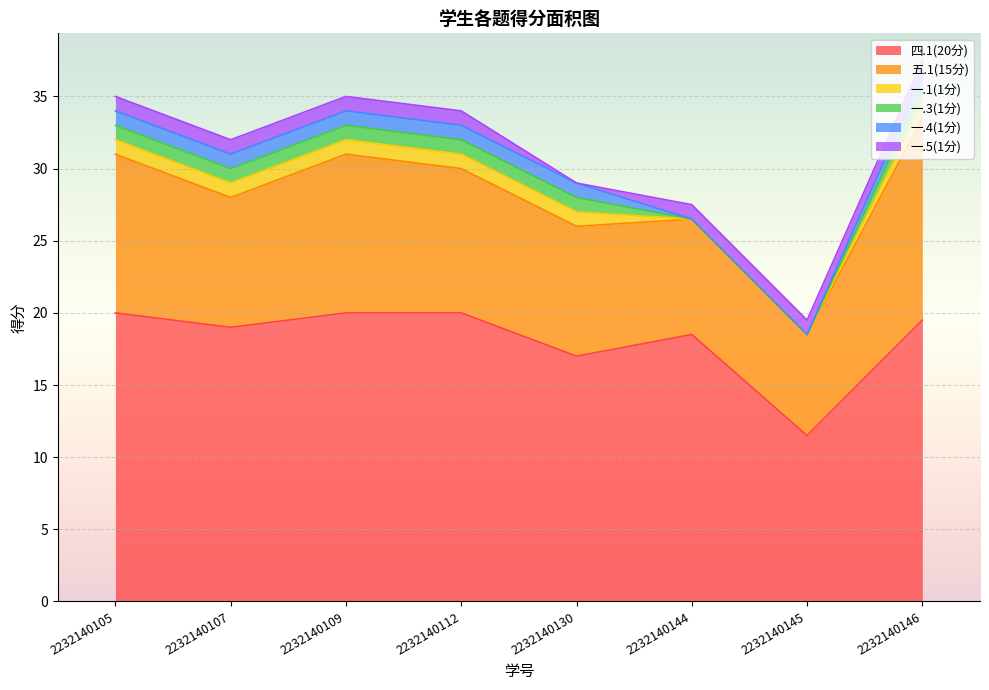

What is the lowest value of the 五.1(15分) series?

7.0